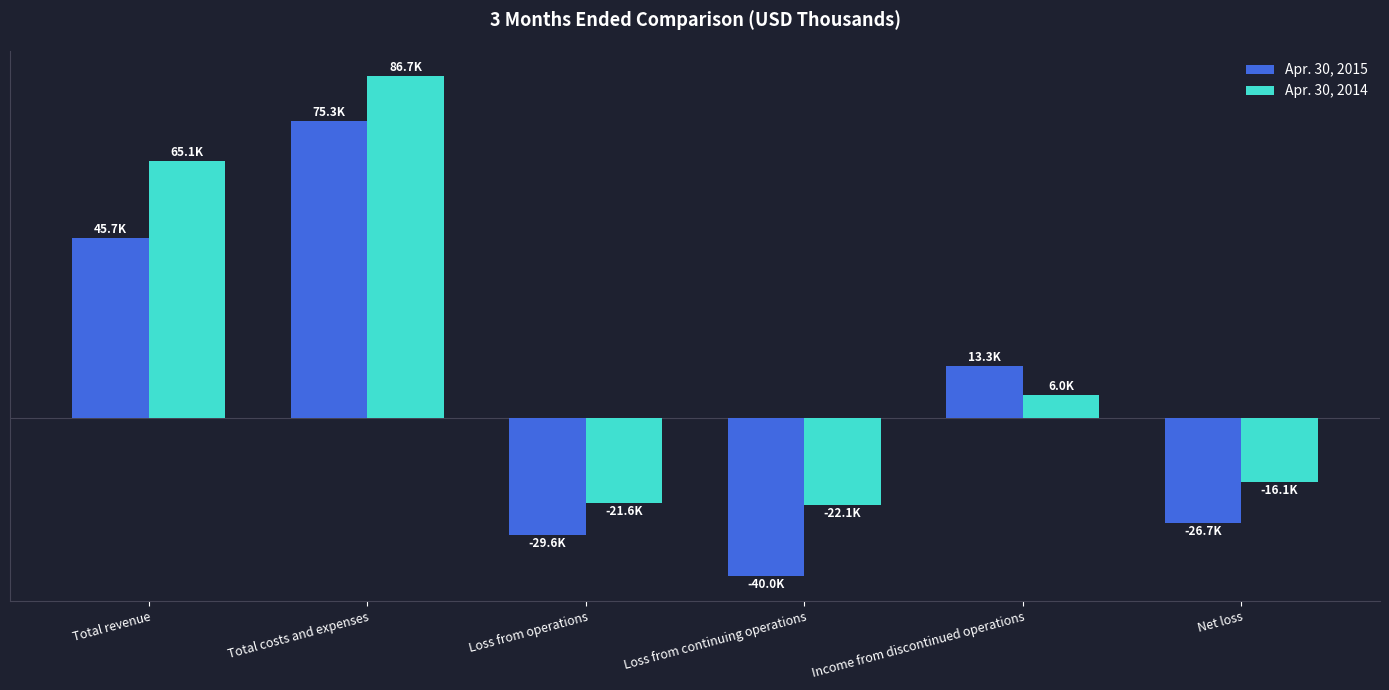

At which label does Apr. 30, 2015 reach its peak?

Total costs and expenses